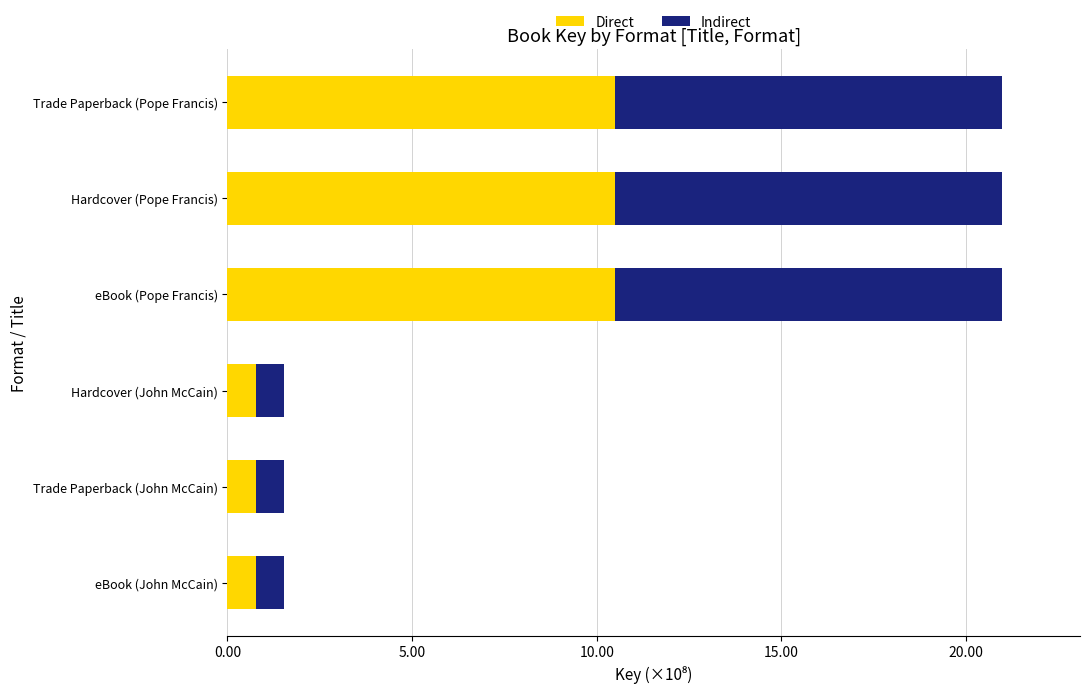

What are all the series names shown in the legend?

Direct, Indirect